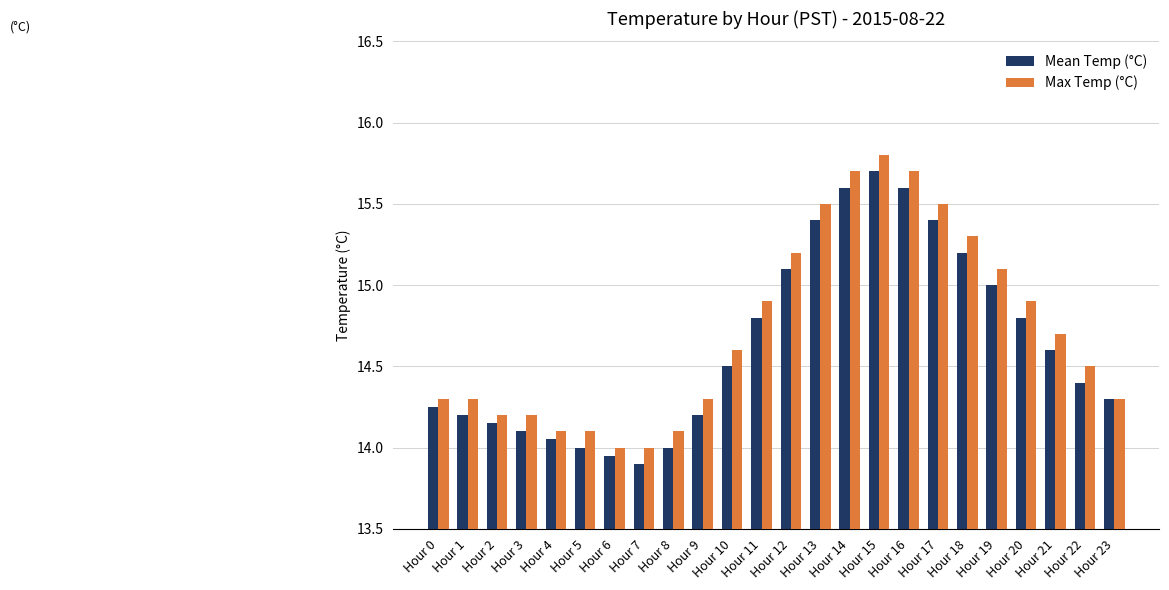

How many groups of bars are there?

24